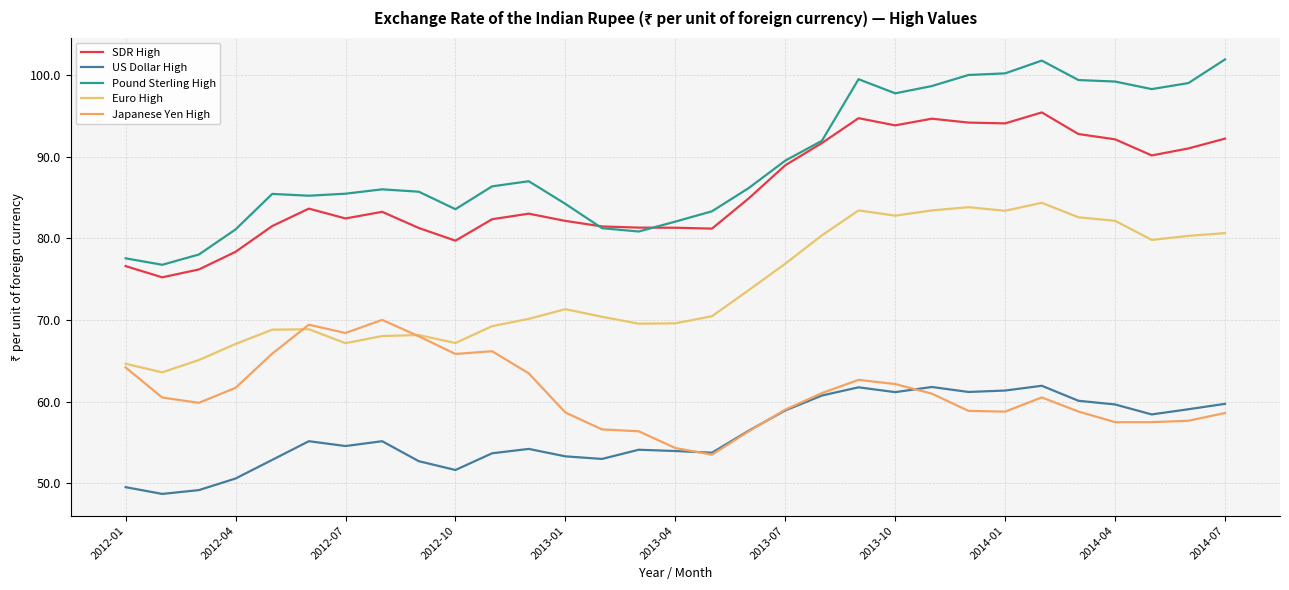

Reading right to left, extract all data points from this chart.

SDR High: 92.2	91.0	90.2	92.1	92.8	95.4	94.1	94.2	94.7	93.8	94.7	91.7	89.0	84.9	81.2	81.3	81.3	81.5	82.1	83.0	82.3	79.7	81.3	83.2	82.4	83.6	81.5	78.3	76.2	75.2	76.6
US Dollar High: 59.7	59.1	58.4	59.6	60.1	61.9	61.4	61.2	61.8	61.2	61.7	60.7	58.9	56.4	53.7	53.9	54.1	53.0	53.3	54.2	53.7	51.6	52.7	55.1	54.6	55.1	52.9	50.6	49.2	48.7	49.5
Pound Sterling High: 101.9	99.0	98.3	99.2	99.4	101.8	100.2	100.0	98.7	97.8	99.5	92.0	89.5	86.2	83.3	82.0	80.8	81.2	84.2	87.0	86.4	83.6	85.7	86.0	85.5	85.2	85.4	81.1	78.0	76.8	77.6
Euro High: 80.6	80.3	79.8	82.2	82.6	84.4	83.4	83.8	83.4	82.8	83.4	80.4	76.9	73.6	70.5	69.6	69.5	70.4	71.3	70.1	69.2	67.2	68.1	68.0	67.2	68.9	68.8	67.1	65.1	63.6	64.6
Japanese Yen High: 58.6	57.6	57.5	57.5	58.8	60.5	58.8	58.9	61.0	62.1	62.7	61.0	59.0	56.4	53.5	54.3	56.4	56.6	58.7	63.5	66.2	65.8	68.0	70.0	68.4	69.4	65.9	61.7	59.8	60.5	64.2